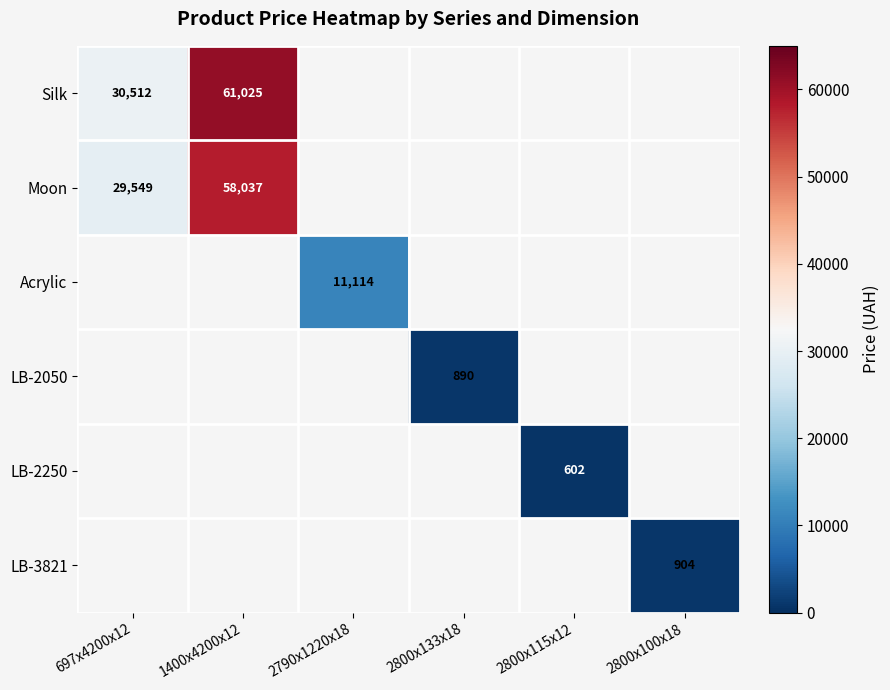

True or false: LB-3821 has a value of 904 at 2800x100x18.

True